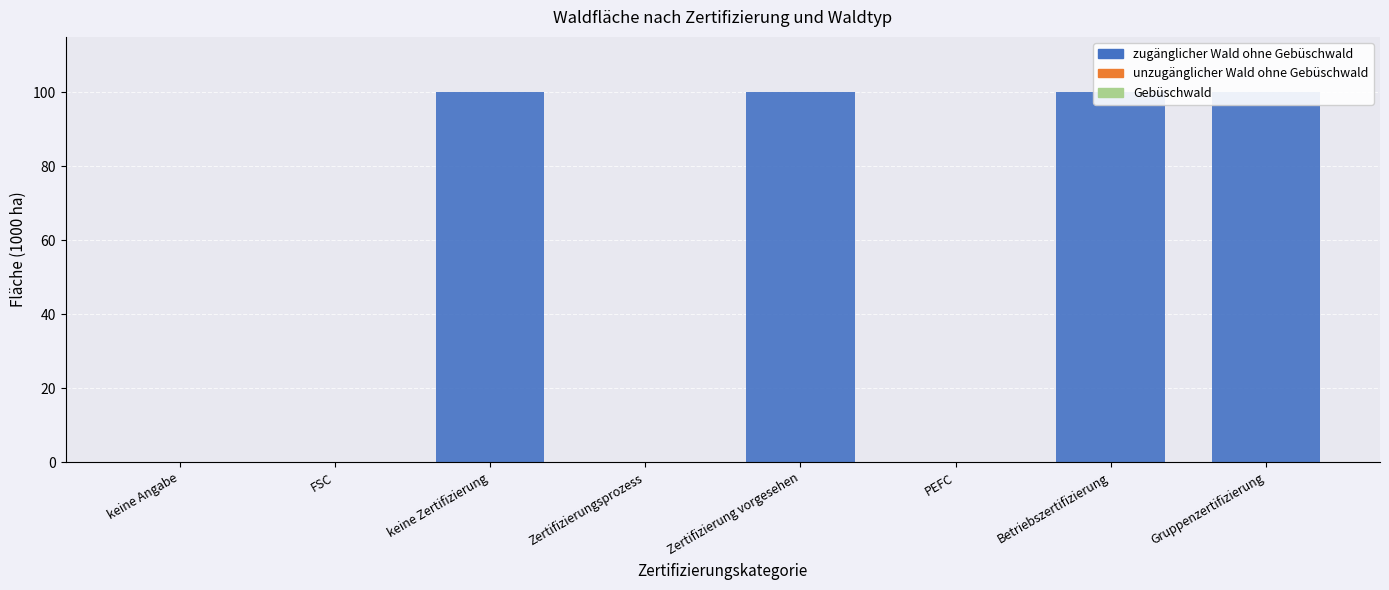

Which category has the highest value in the unzugänglicher Wald ohne Gebüschwald series?

keine Angabe